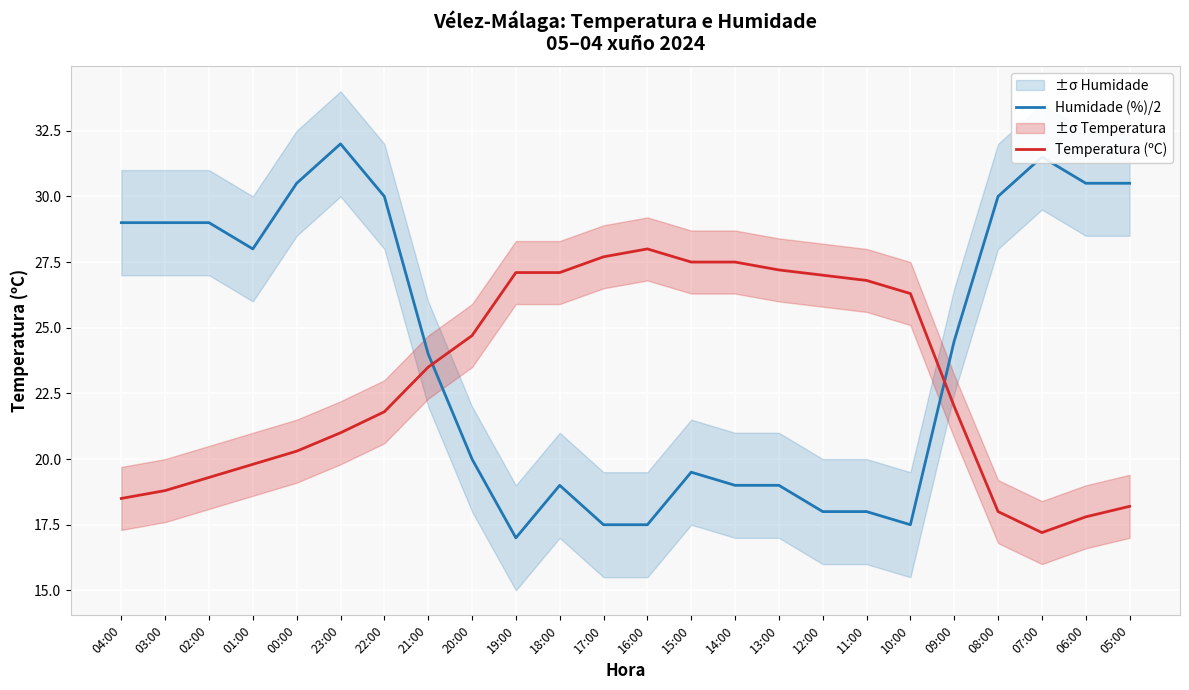

What is the value of the Temperatura (ºC) point at the 1st from the left?

18.5